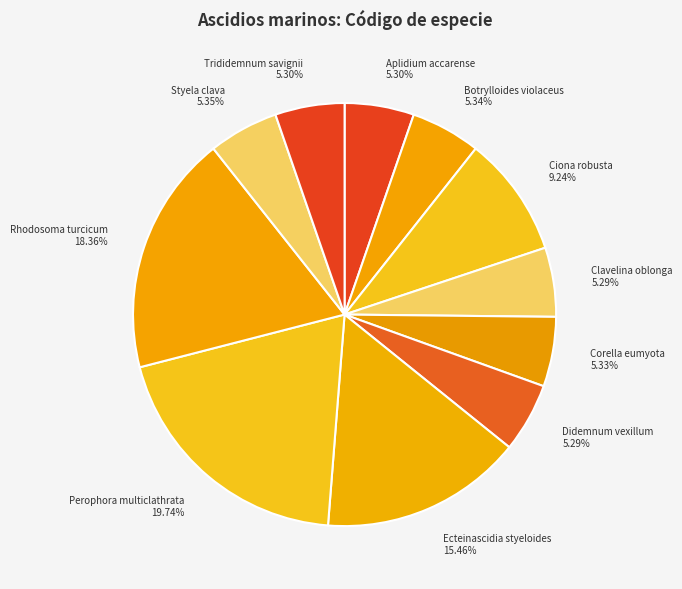

Does Corella eumyota represent more than half of the total?

No